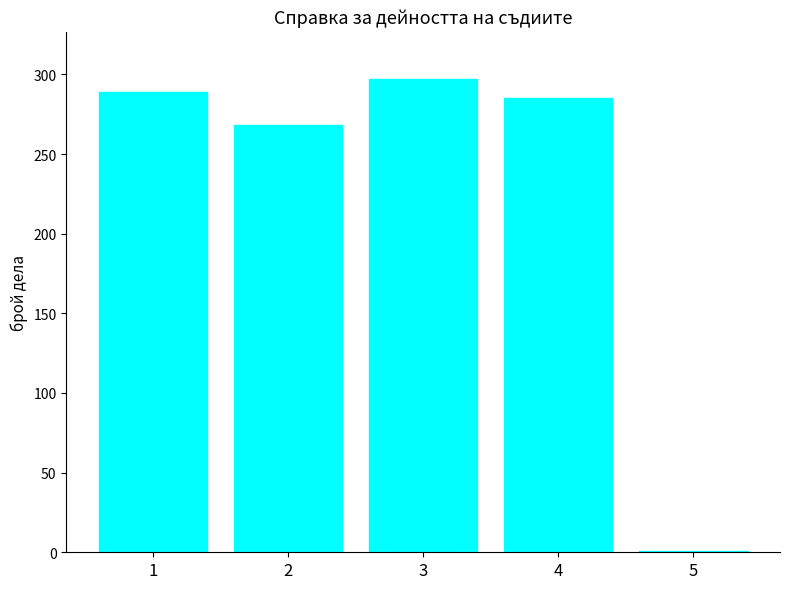

Reading left to right, extract all data points from this chart.

289	268	297	285	1